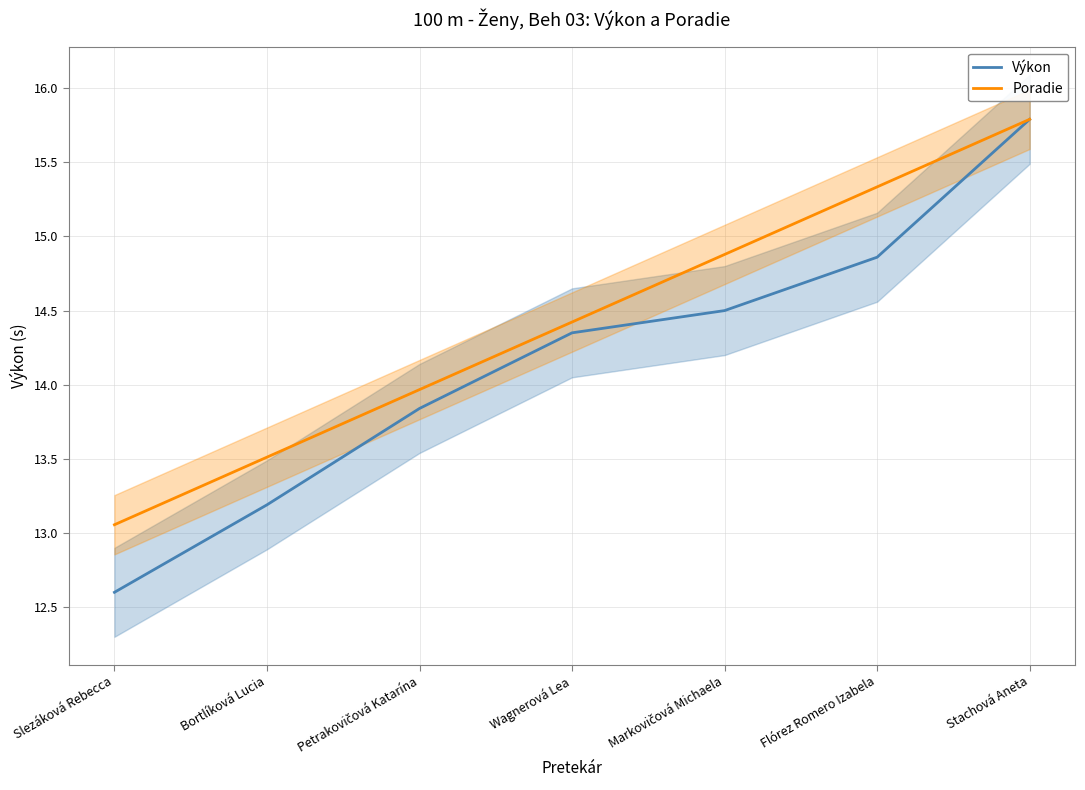

What is the average value of the Výkon series?

14.2